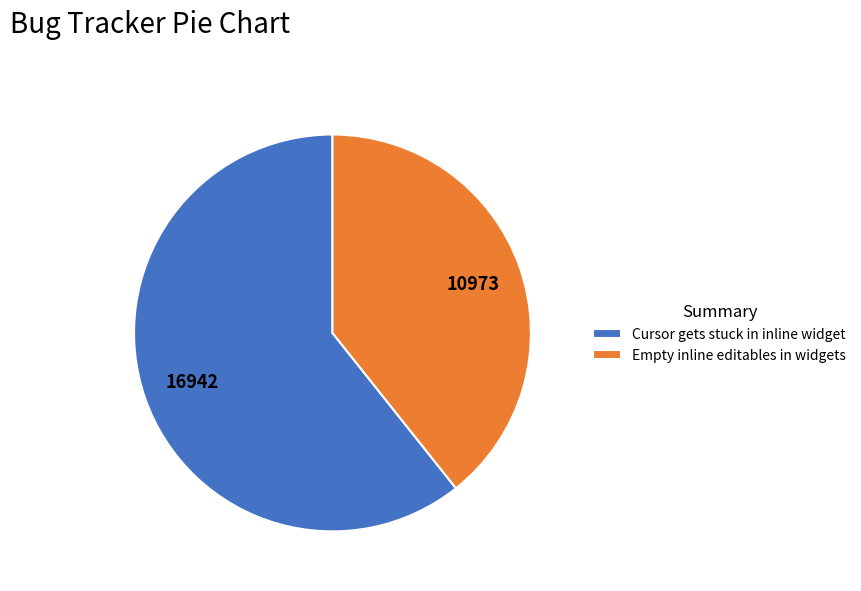

Approximately how many times larger is the value at Cursor gets stuck in inline widget compared to Empty inline editables in widgets?

1.5